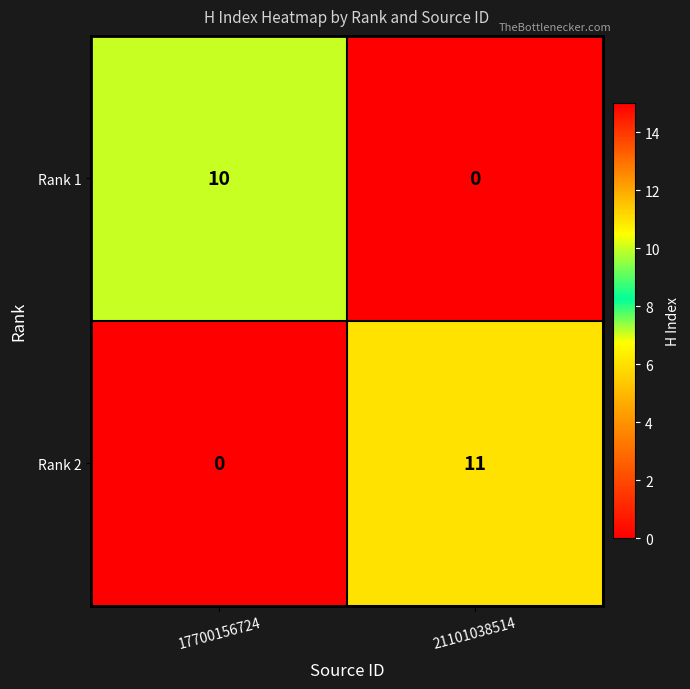

Rank the series by their average value, from highest to lowest.

Rank 2, Rank 1